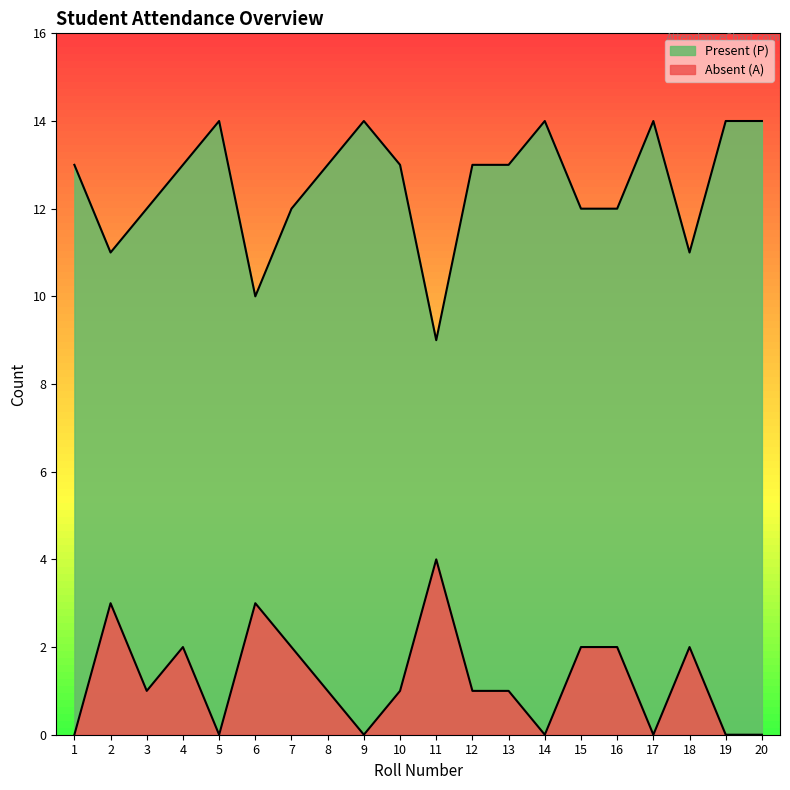

At which label does Absent (A) reach its minimum?

1